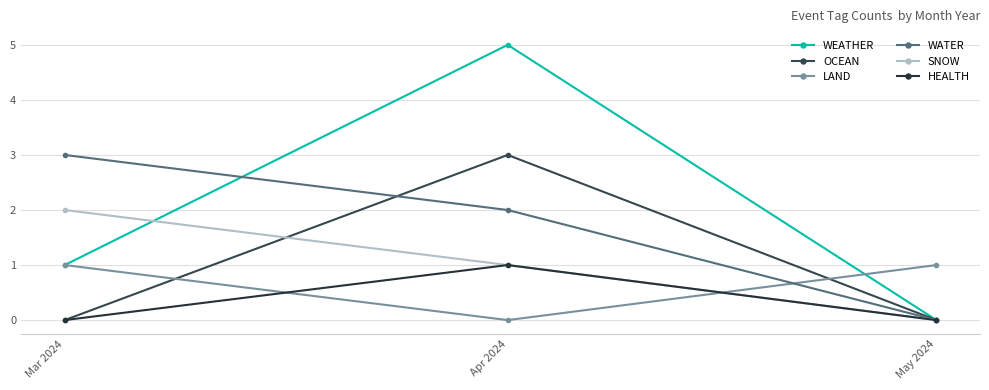

At which category is the sum across all series the highest?

Apr 2024